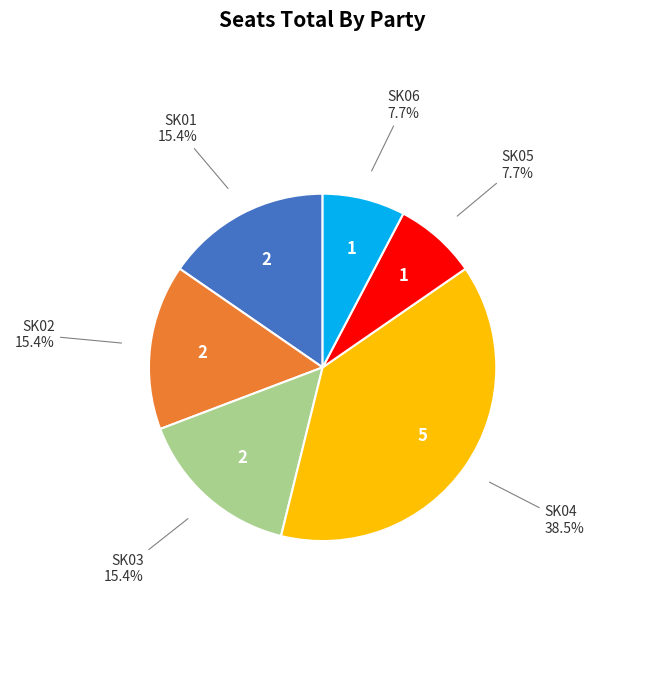

Which has a higher value, SK06 or SK02?

SK02